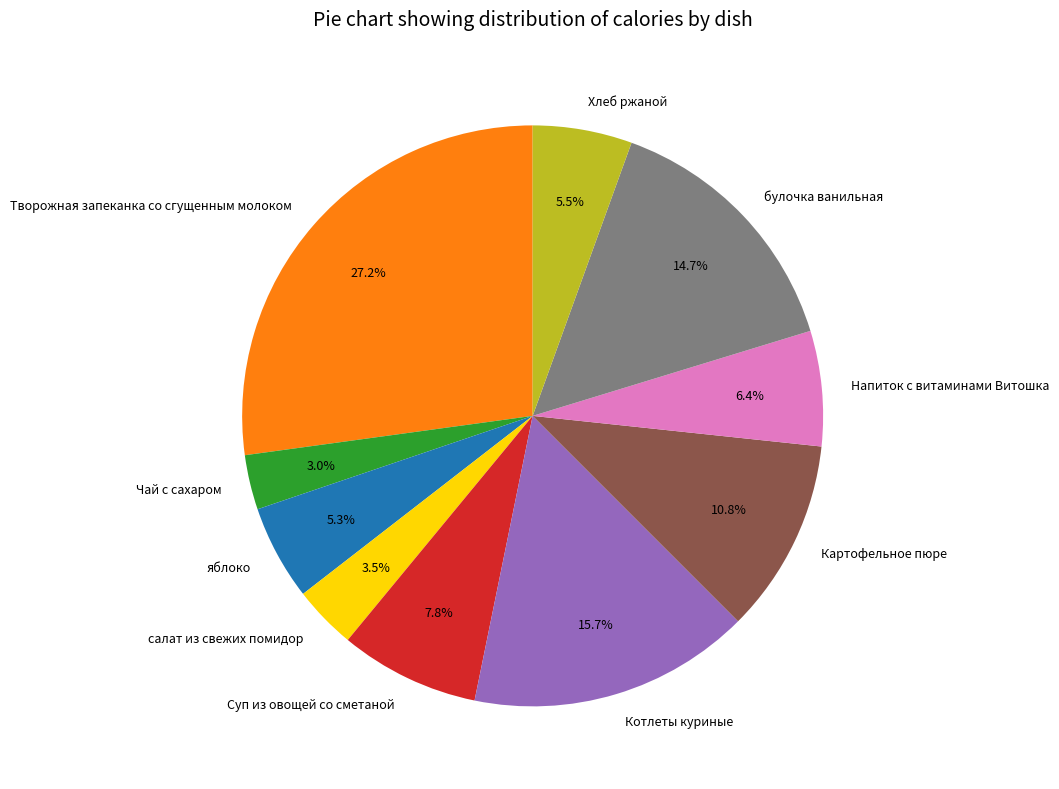

To the nearest percent, what portion does Суп из овощей со сметаной represent?

8%